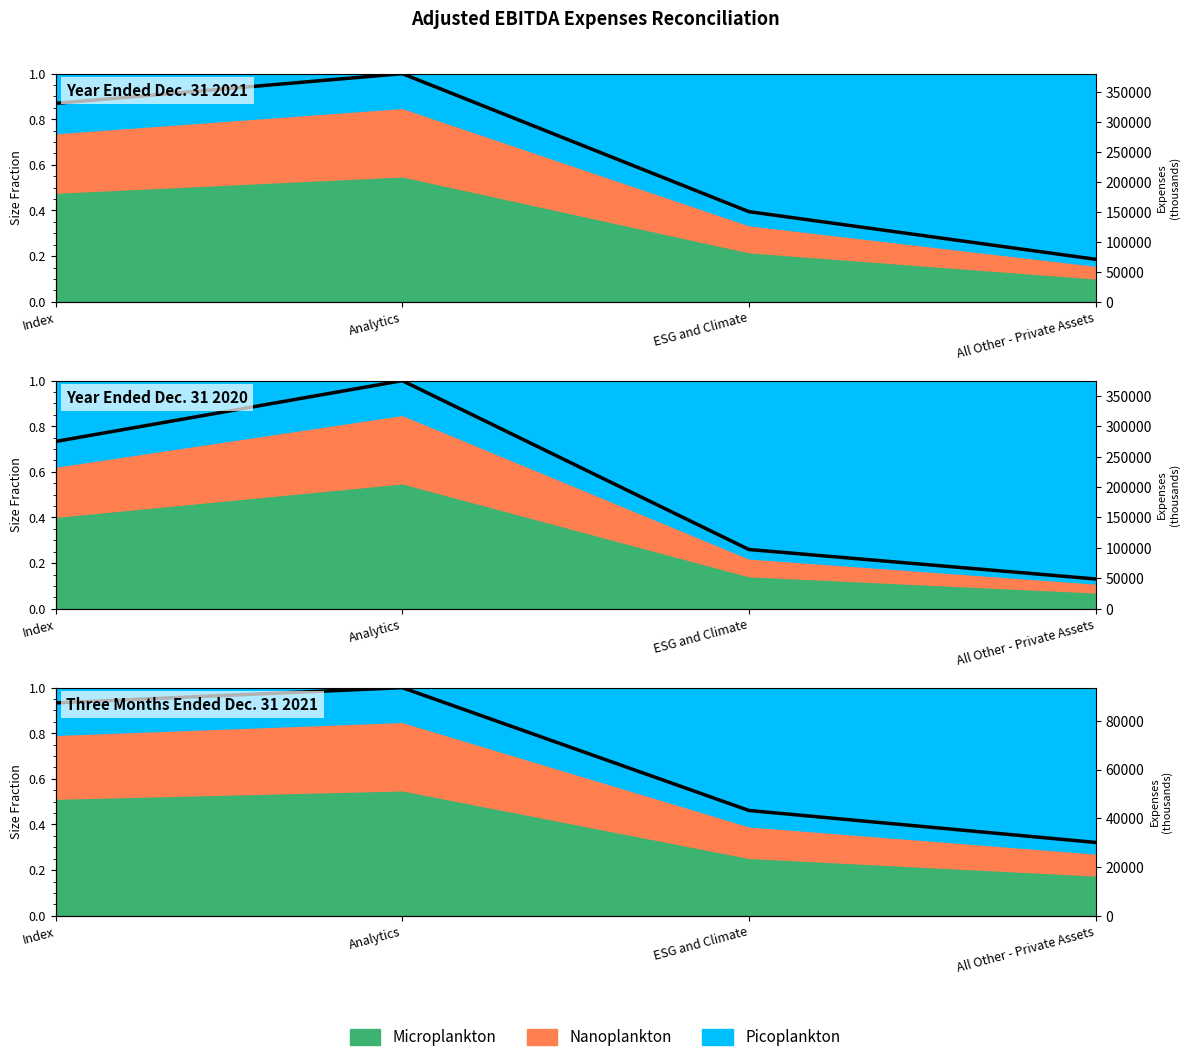

What is the sum of the Year Ended Dec. 31 2020 values at Index and ESG and Climate?

1.0